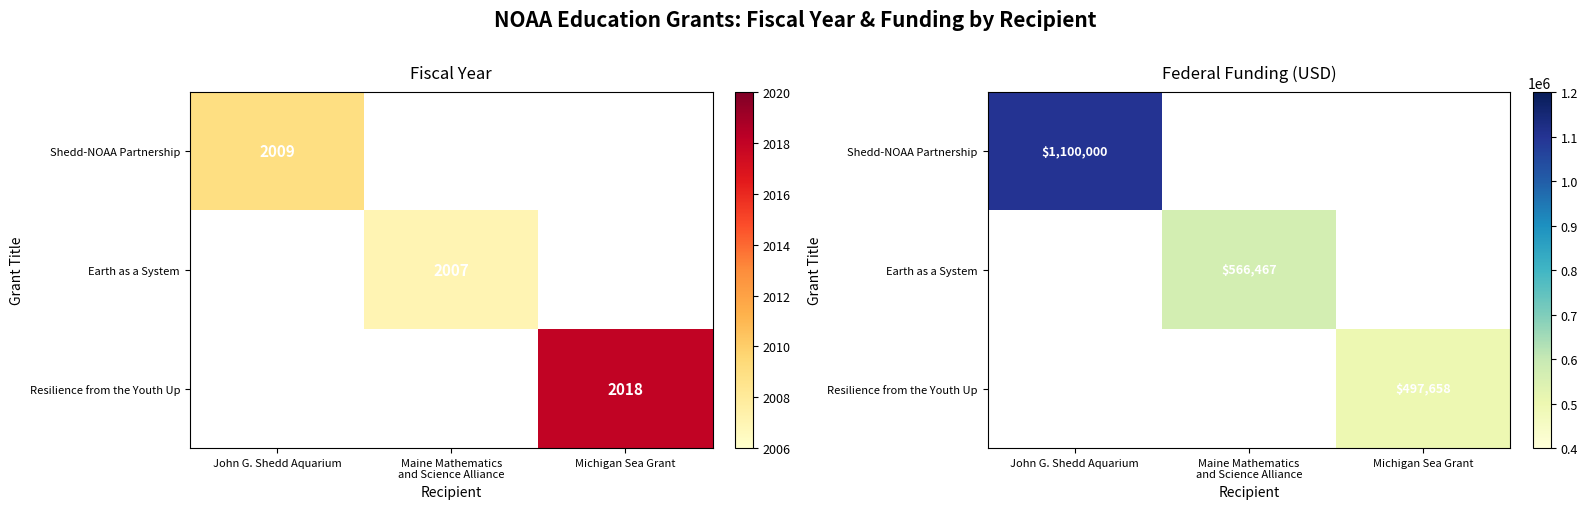

How many distinct data groups are displayed?

3